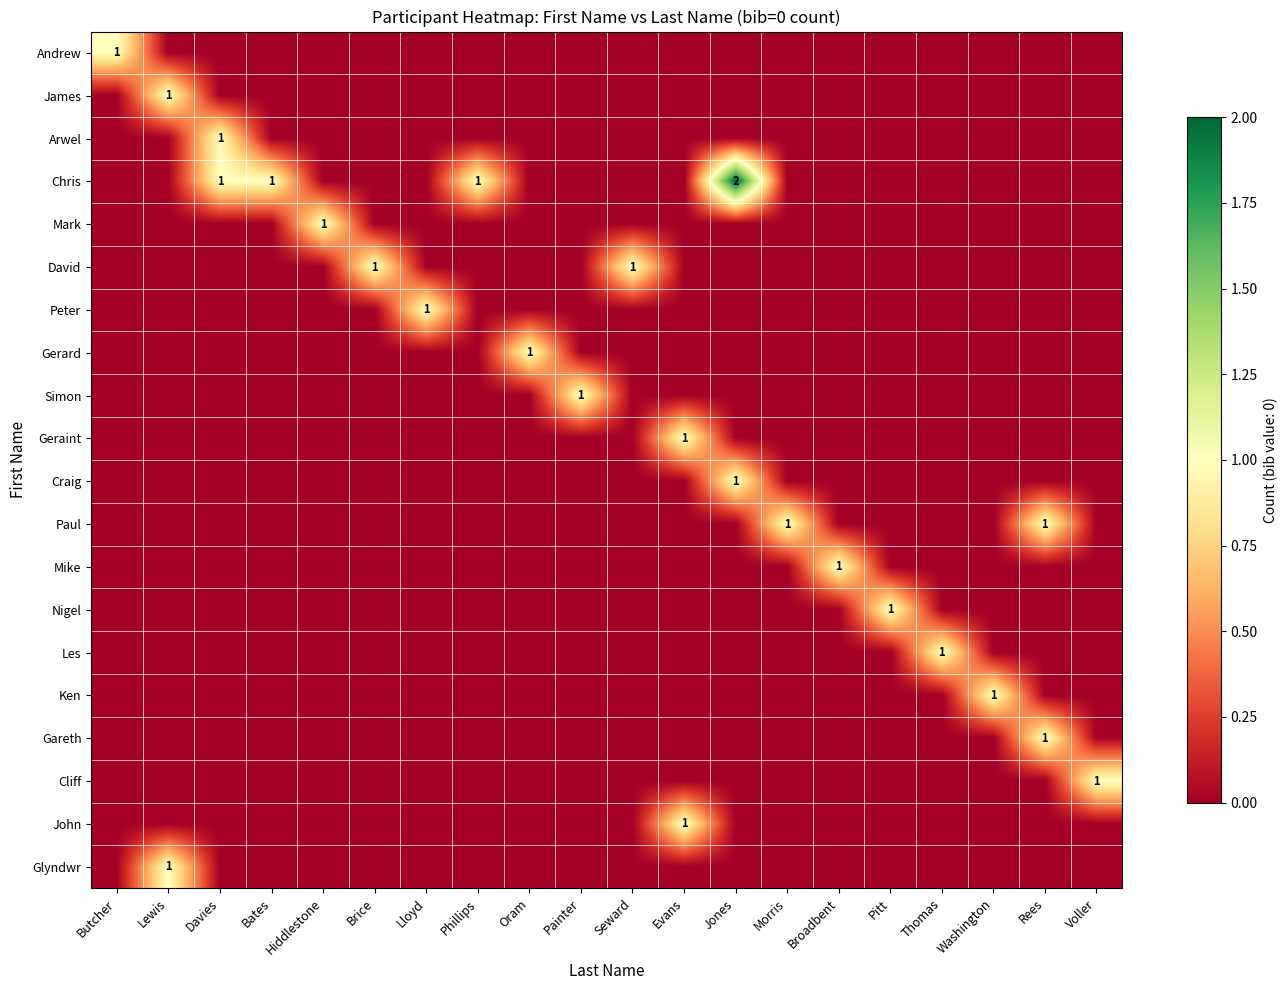

What is the maximum value for Geraint?

1